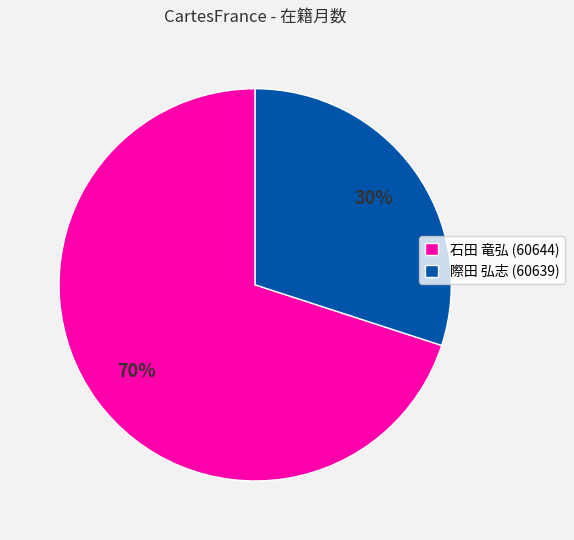

The 石田 竜弘 (60644) slice represents 70% of the pie. True or false?

True